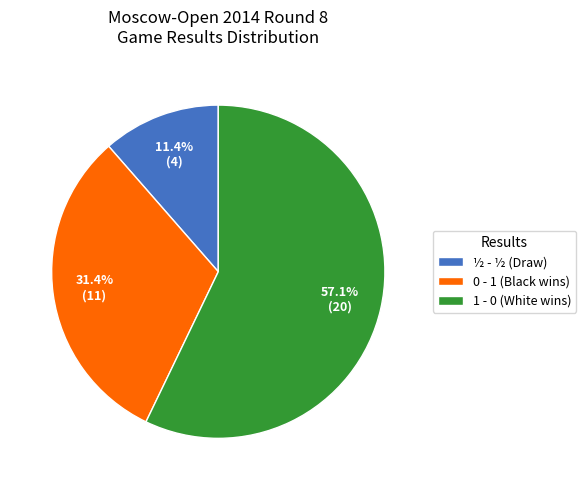

Is there any slice that represents more than half of the pie?

Yes